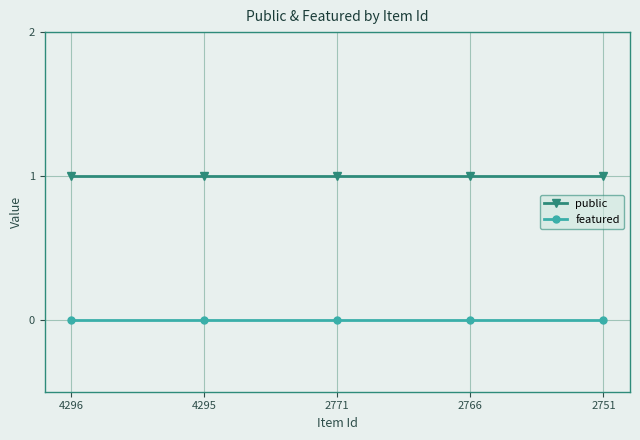

Does the chart display data point markers on the line(s)?

Yes